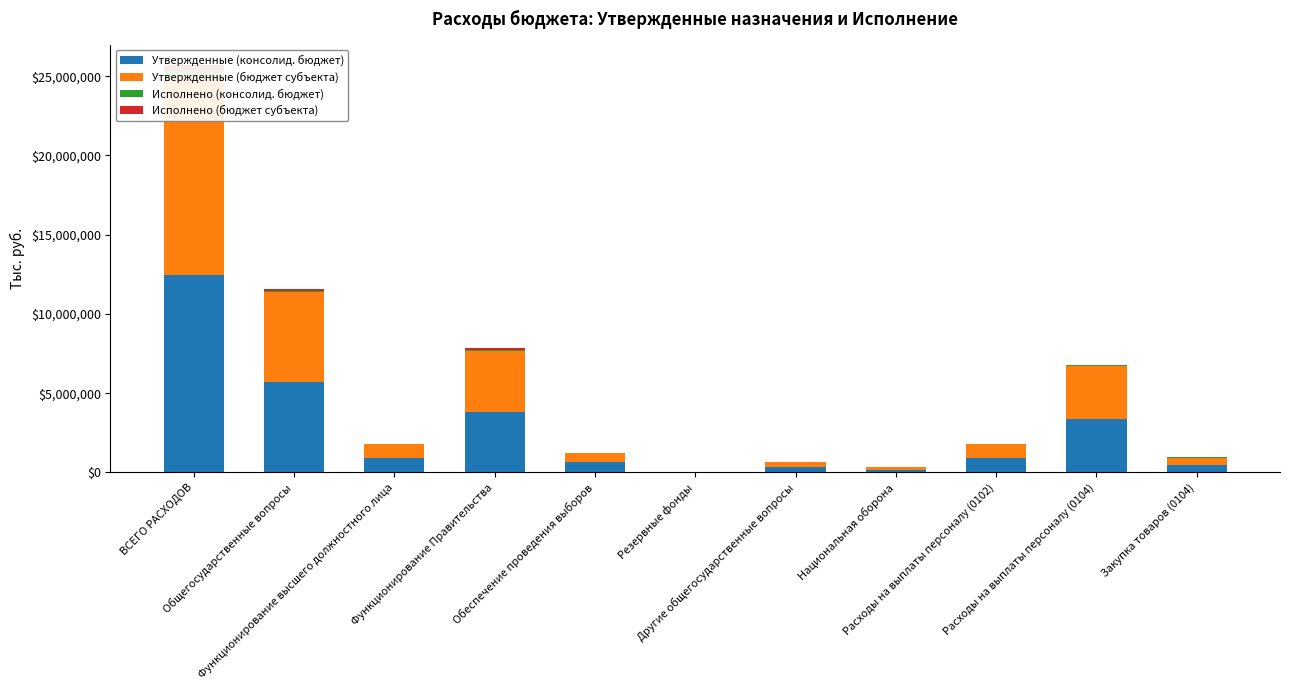

How many groups of bars are there?

11